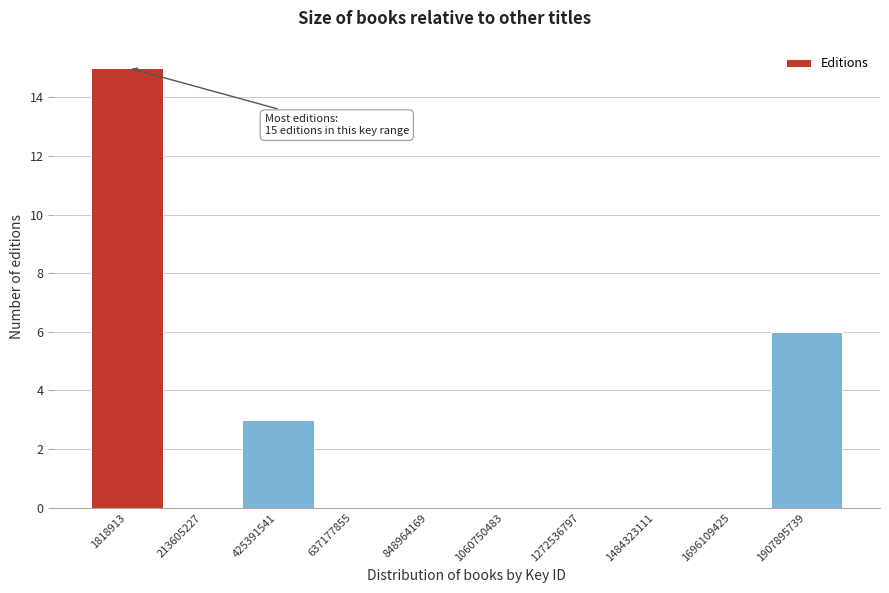

Reading left to right, extract all data points from this chart.

1818913=15	213605227=0	425391541=3	637177855=0	848964169=0	1060750483=0	1272536797=0	1484323111=0	1696109425=0	1907895739=6